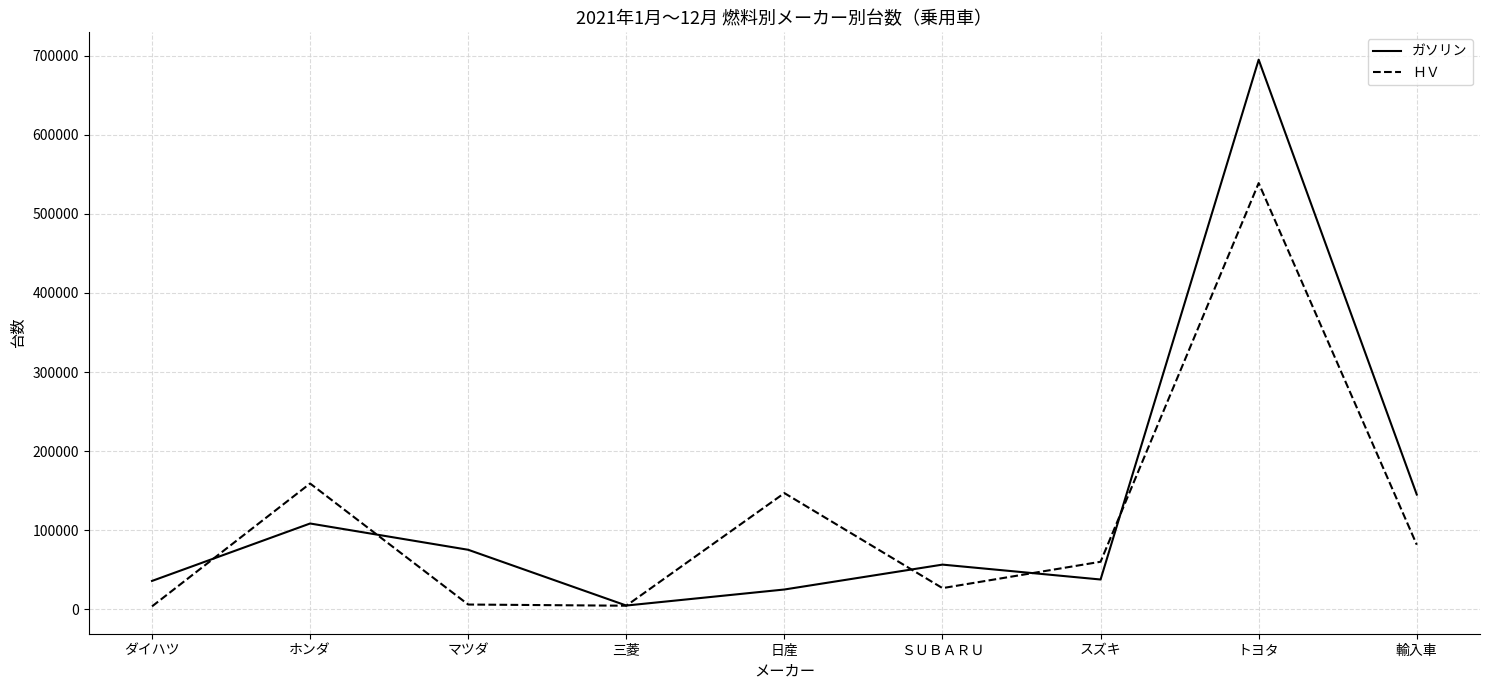

Where is the first local maximum for ＨＶ?

ホンダ